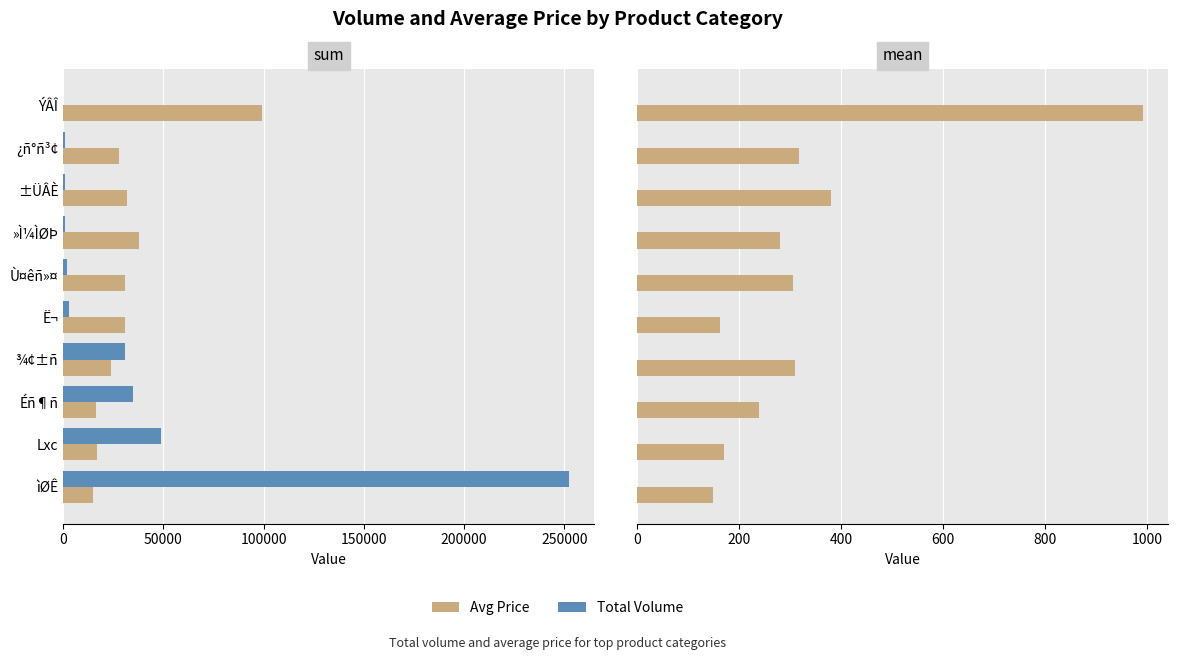

Does the chart contain any negative values?

No